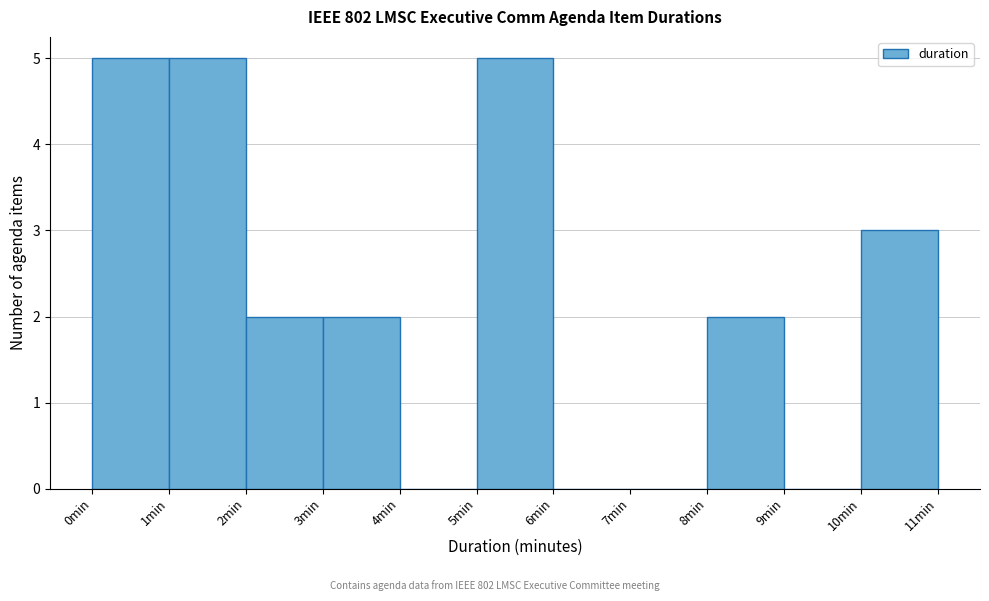

Reading left to right, transcribe this chart: for each bar, give the range it covers on the x-axis and its height. The values are not printed on the chart, so give them approximately, as read against the axis.

0 to 1: 5
1 to 2: 5
2 to 3: 2
3 to 4: 2
4 to 5: 0
5 to 6: 5
6 to 7: 0
7 to 8: 0
8 to 9: 2
9 to 10: 0
10 to 11: 3